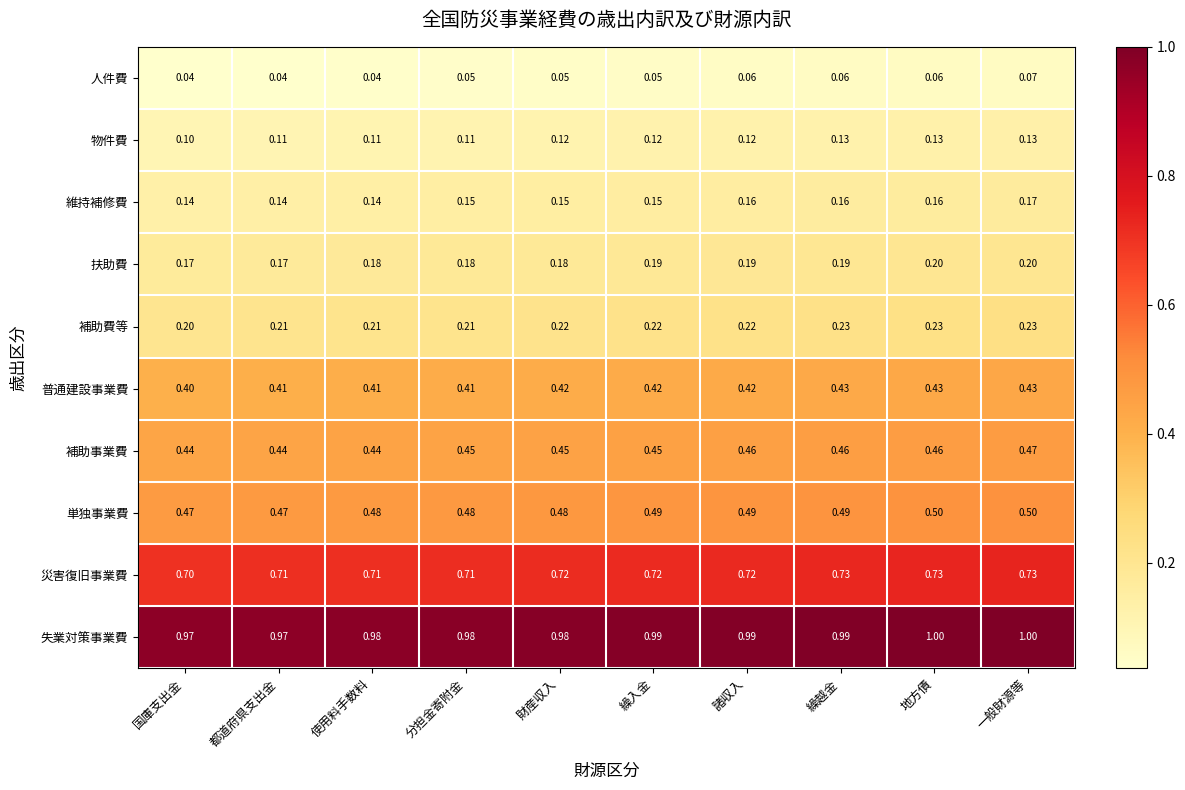

What is the difference between the highest and lowest values at 分担金寄附金?

0.9